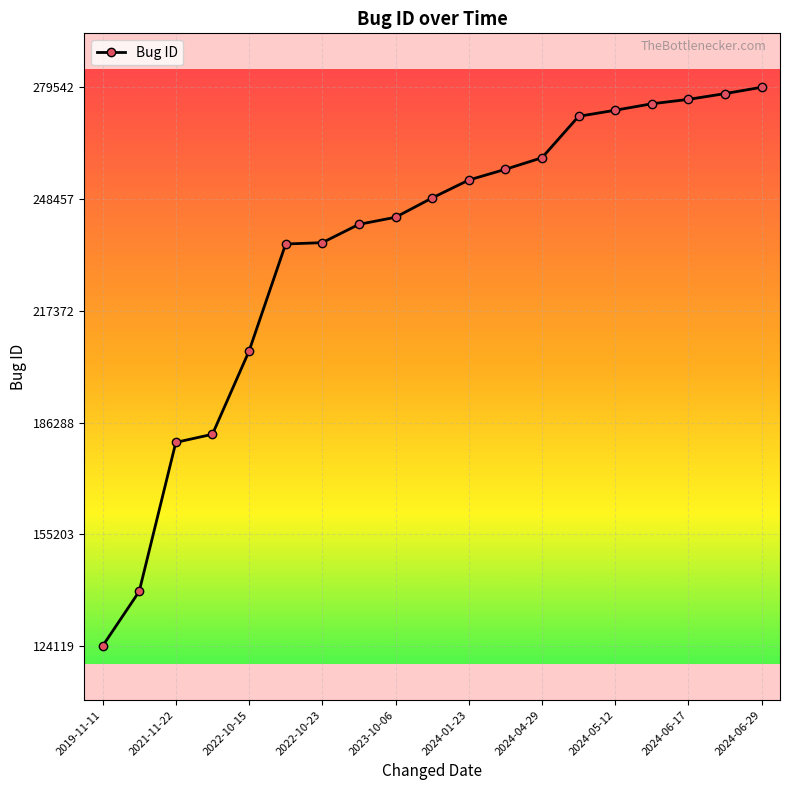

What is the difference between the maximum and minimum values?

155423